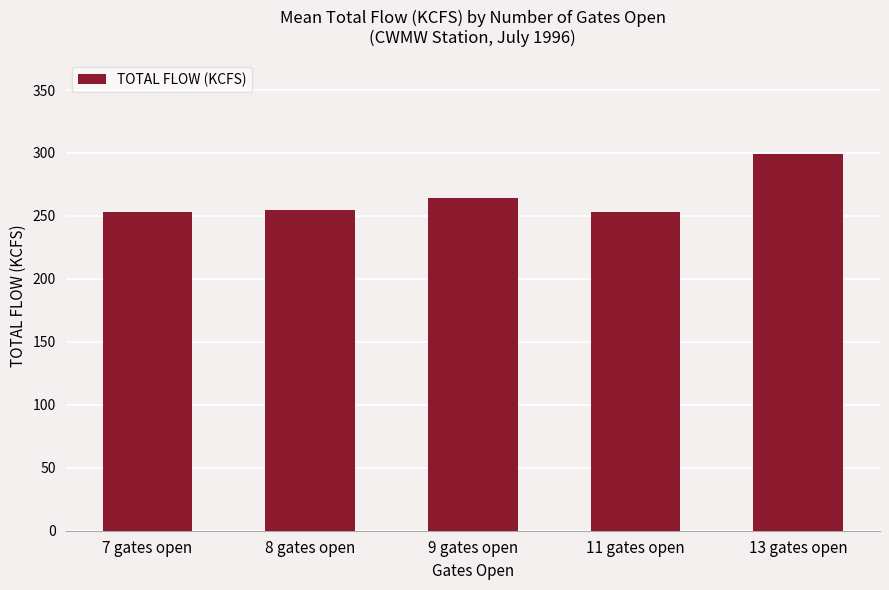

Is it true that the value at 11 gates open is 347.9?

False